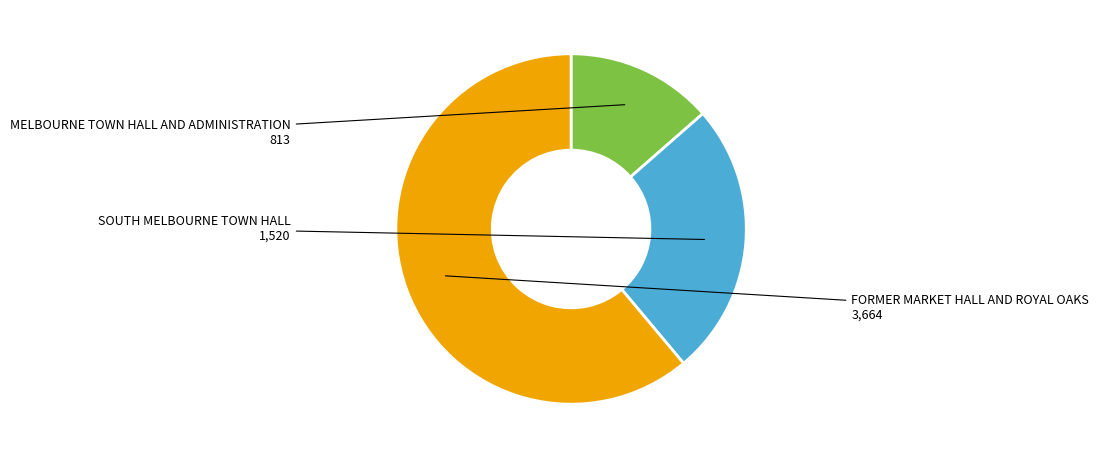

Combined, do SOUTH MELBOURNE TOWN HALL and FORMER MARKET HALL AND ROYAL OAKS account for over 50%?

Yes